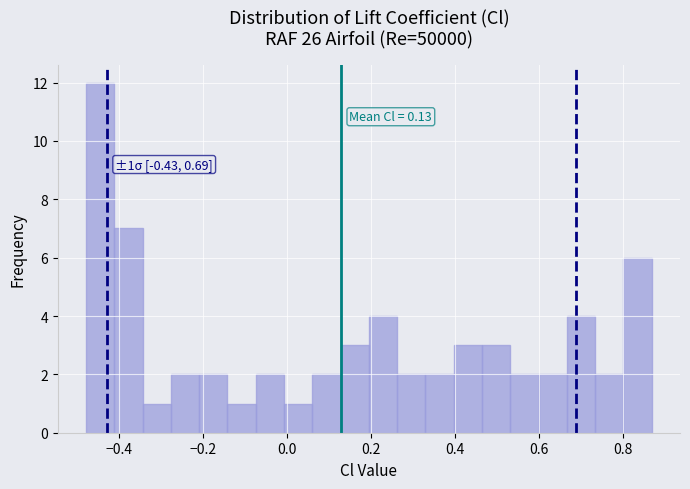

Read against the x-axis, roughly where is the centre of the tallest bar?

-0.44